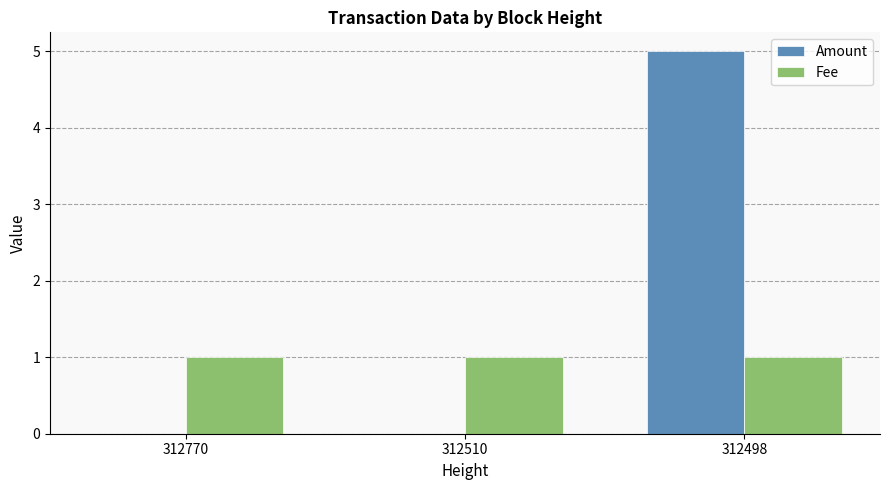

Read the Fee value at 312770.

1